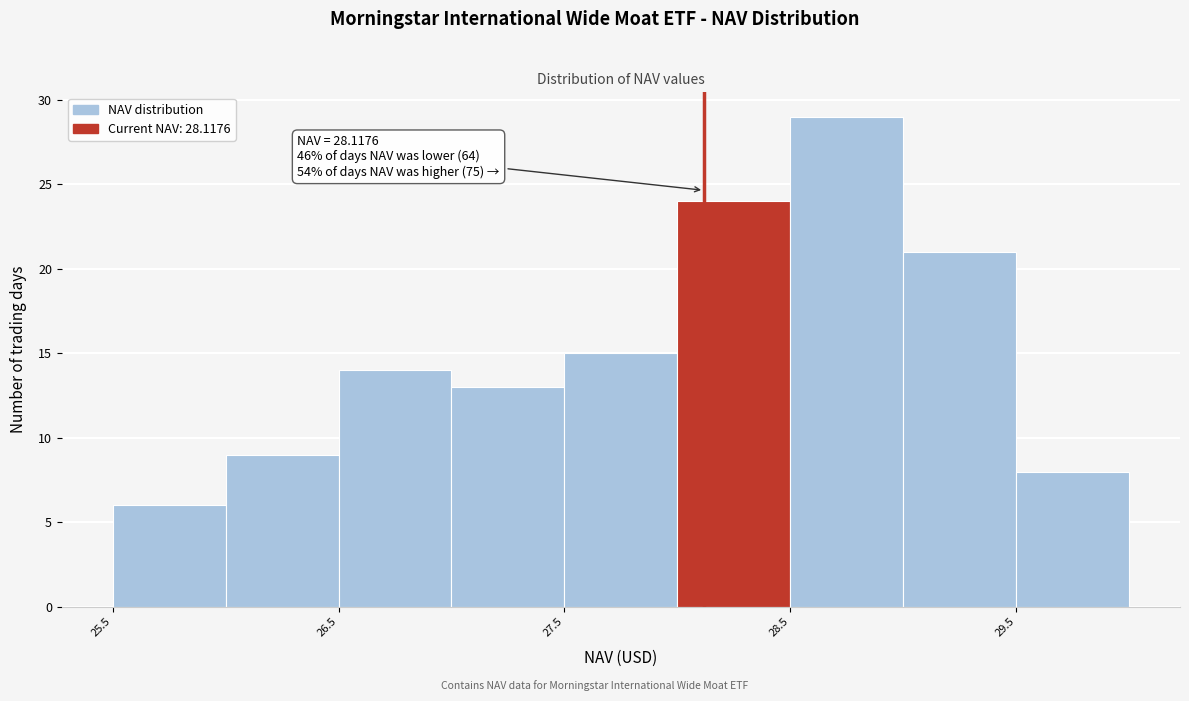

Over which range of the x-axis is the bar tallest?

28.5 to 29.0